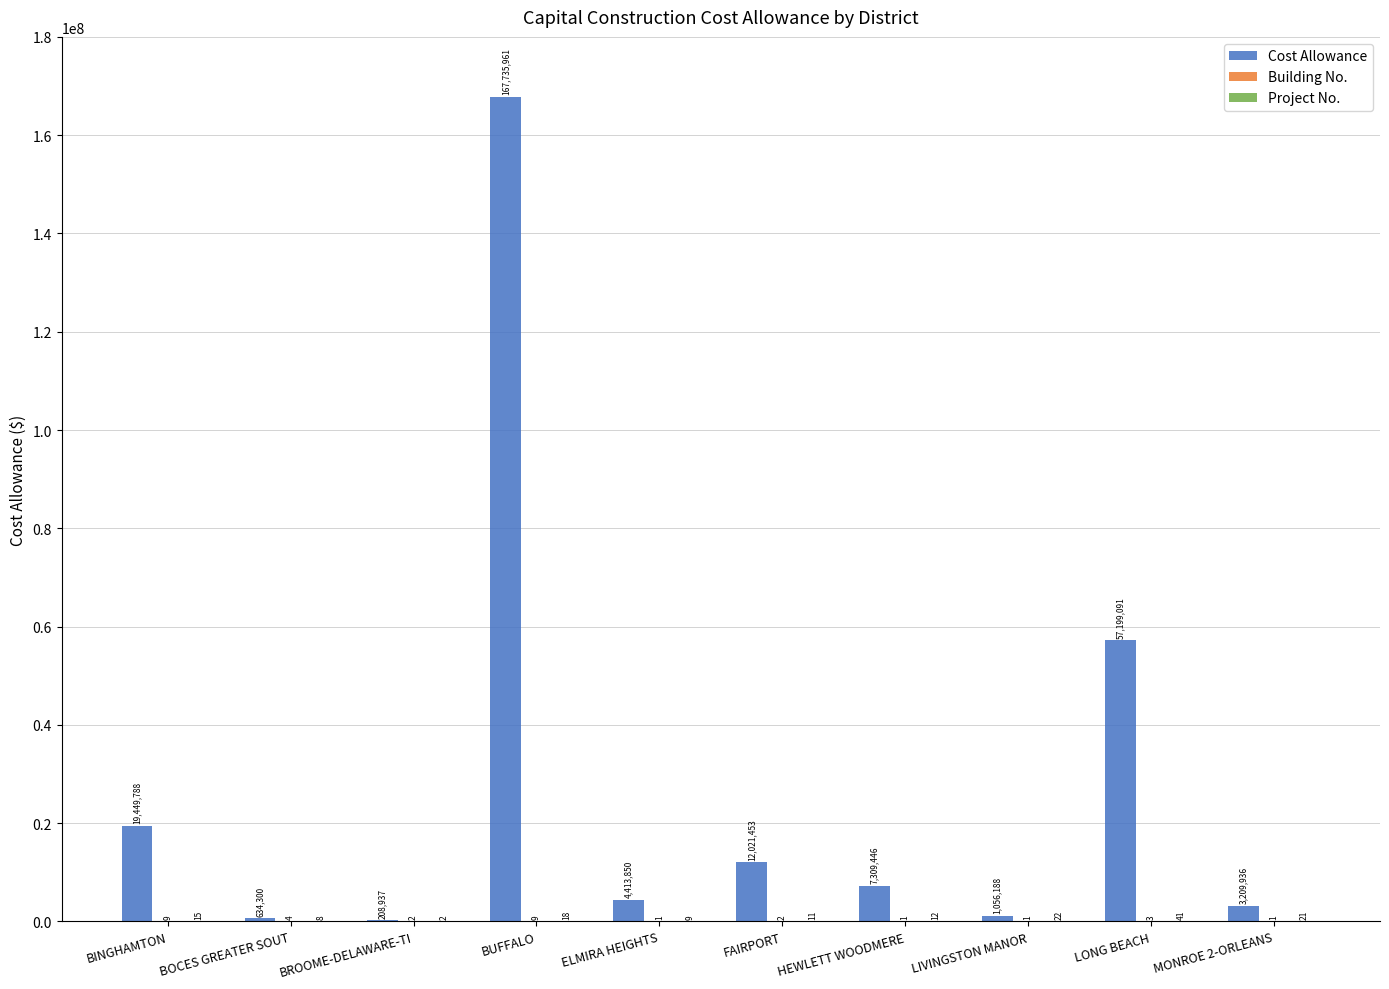

What is the sum of the Cost Allowance values at LIVINGSTON MANOR and BOCES GREATER SOUT?

1690488